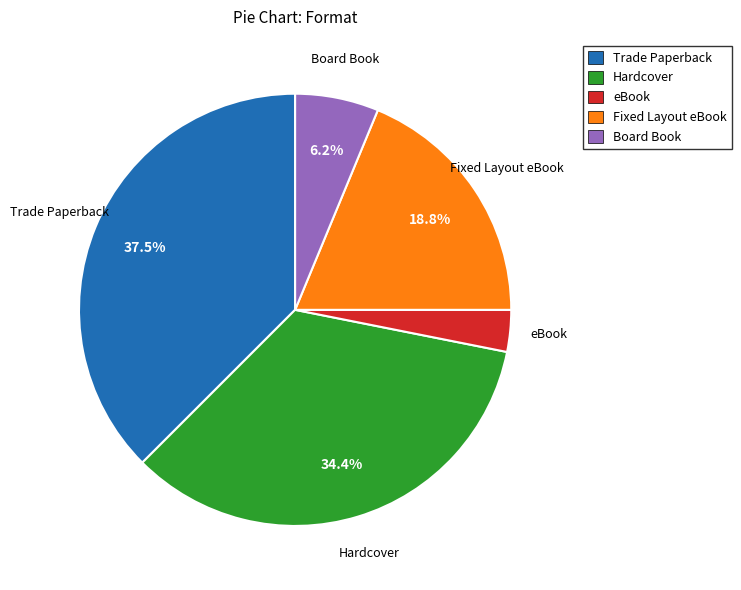

Is the sum of Trade Paperback and Hardcover greater than half?

Yes